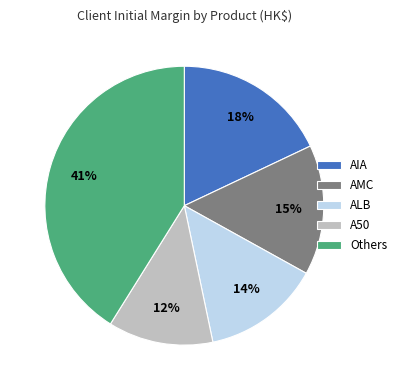

To the nearest percent, what portion does ALB represent?

14%